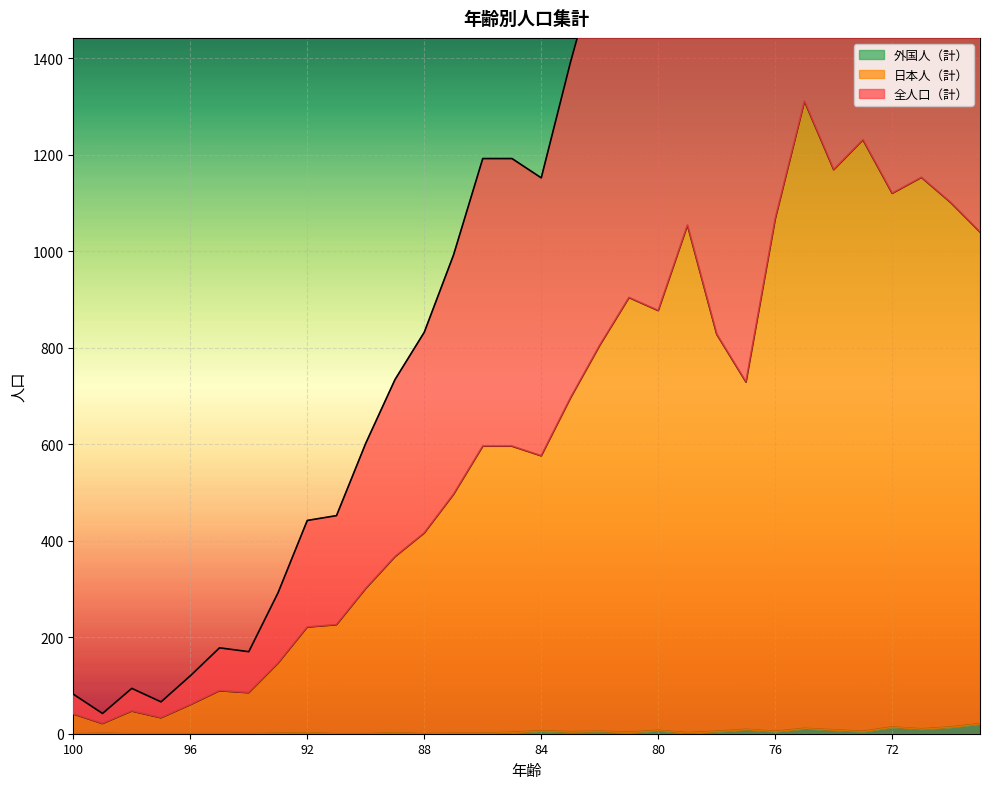

In 日本人（計）, how many points are higher than both neighbors (excluding endpoints)?

7